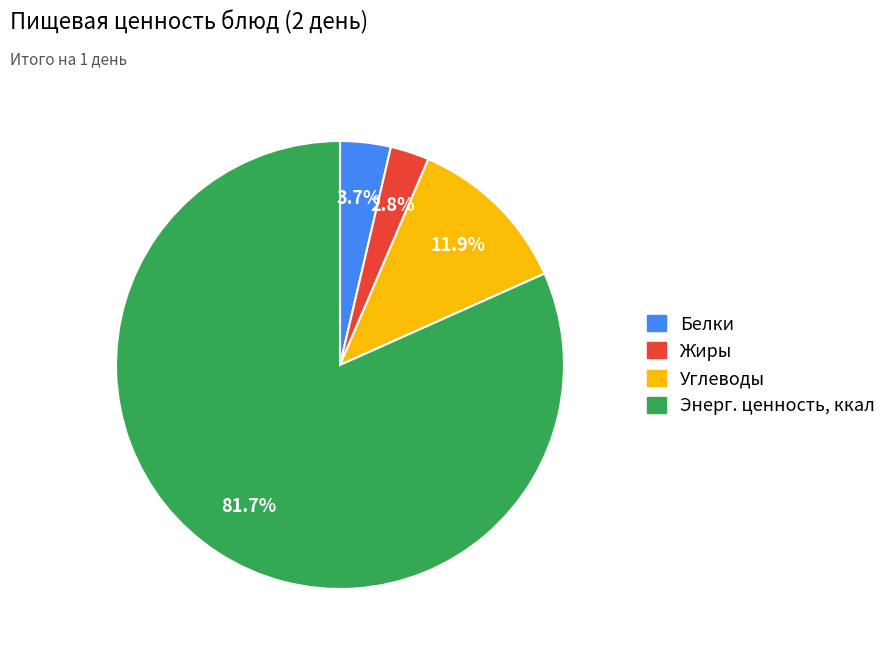

What percentage is NOT represented by Жиры?

97.2%